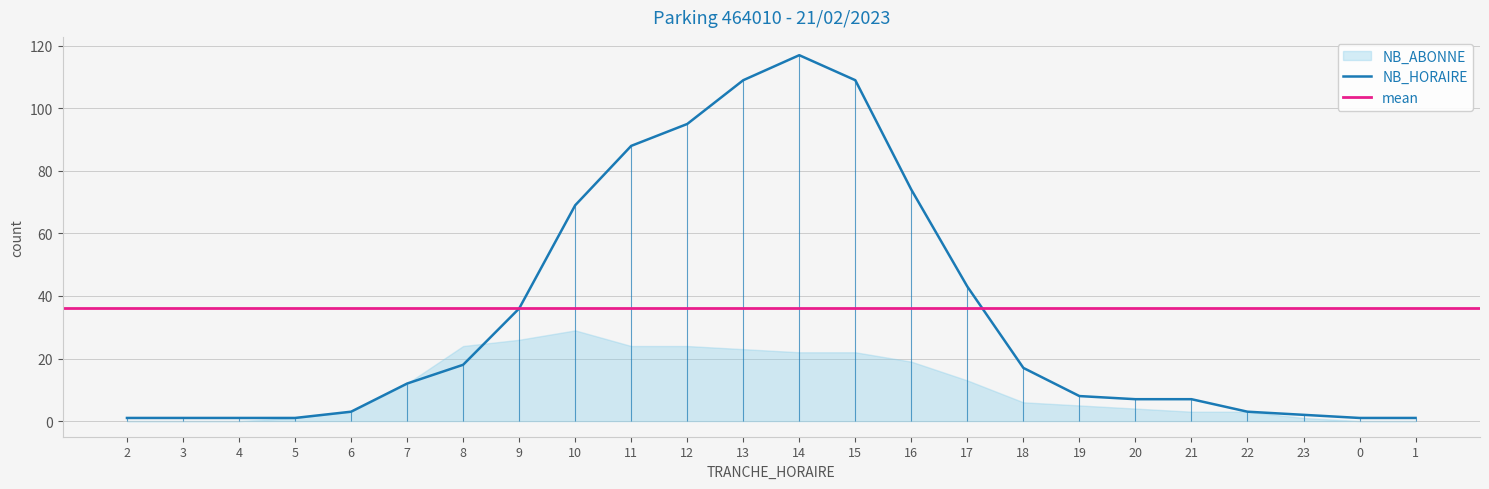

What is the sum of the values at 21 and 4?

8